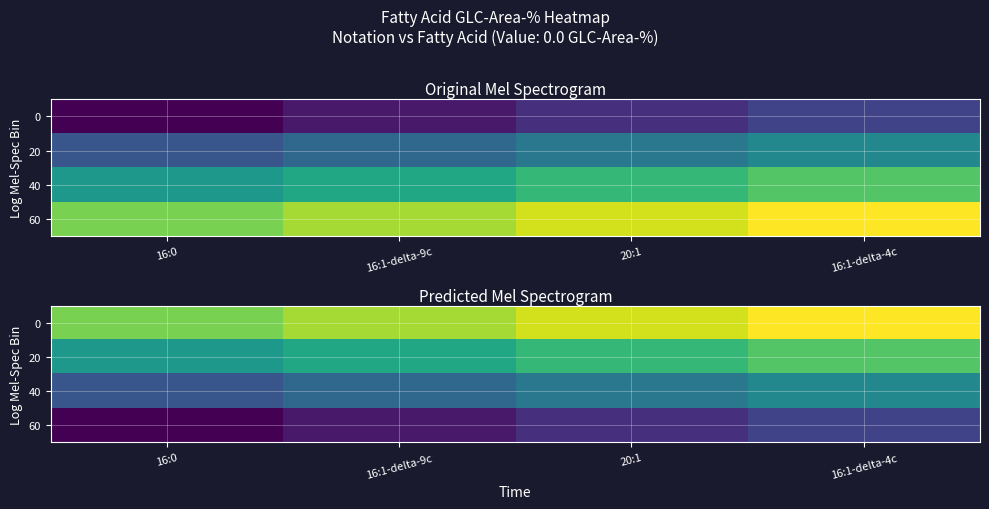

Which category has the highest value across all series?

16:1-delta-4c